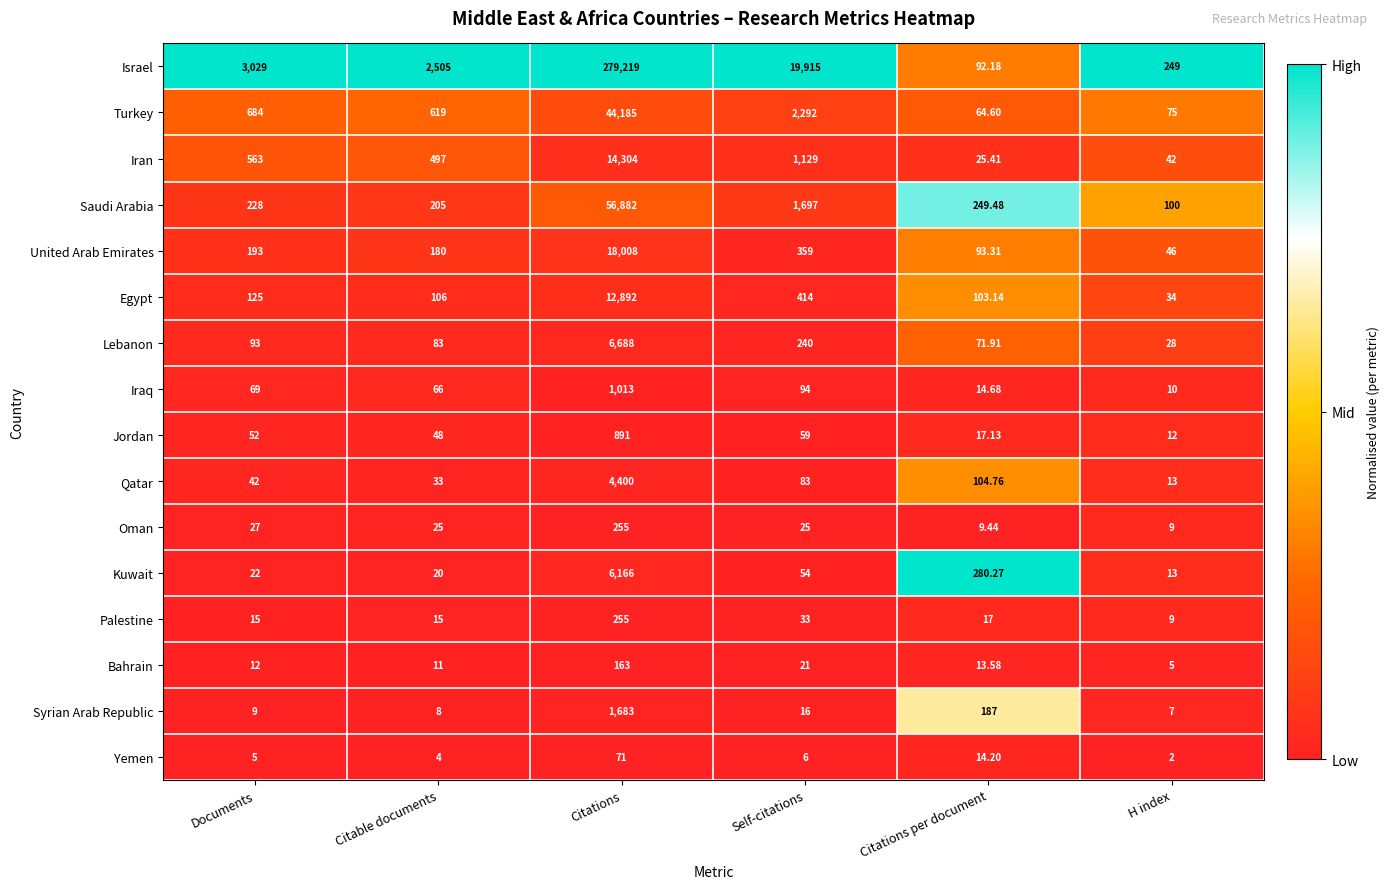

Which series has the largest total across all categories?

Israel